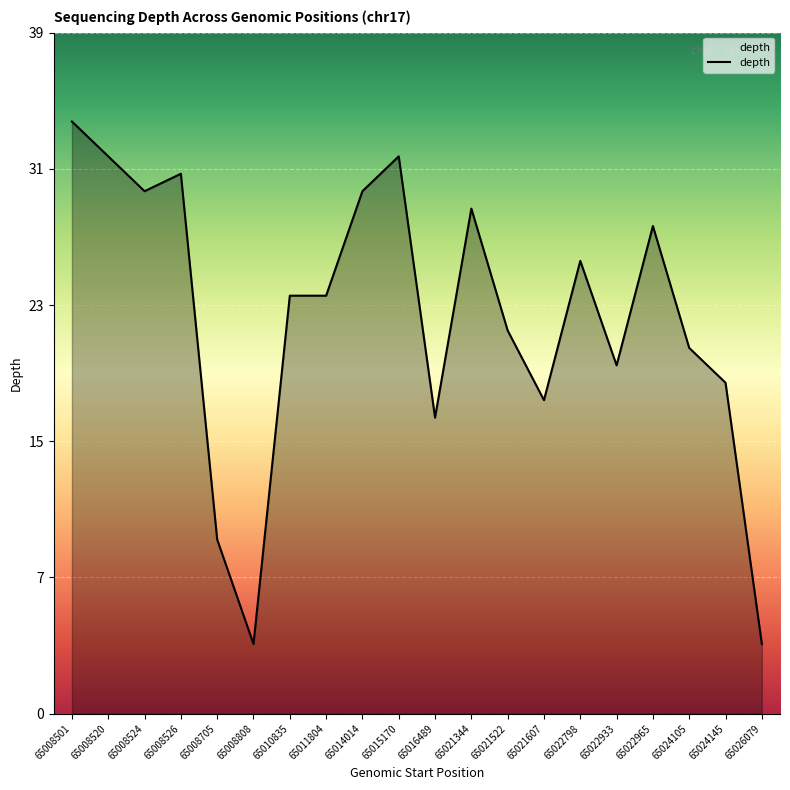

Is it true that the value at 65021344 is 29?

True